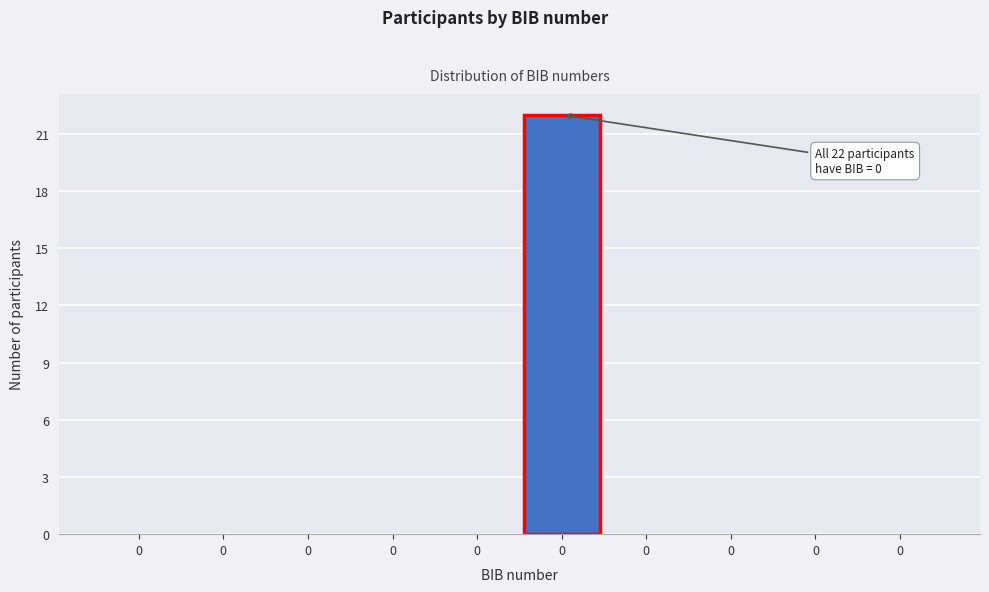

Are the bars horizontal?

No